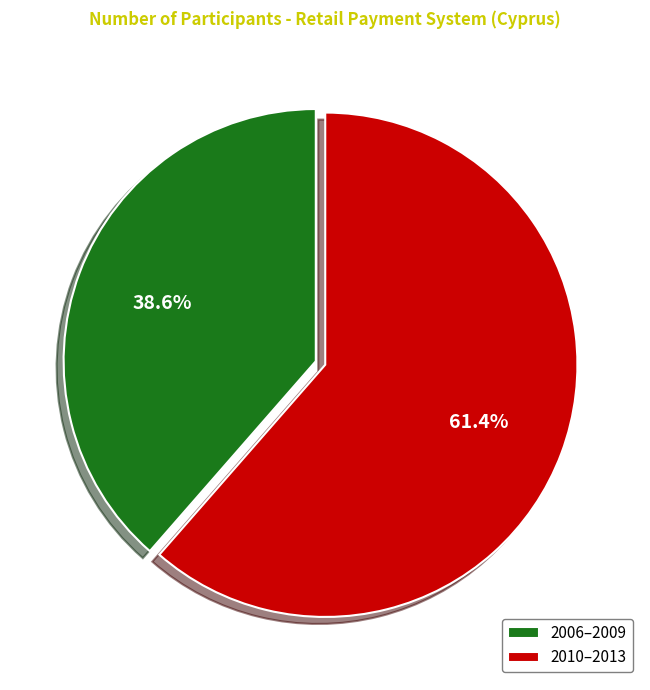

Approximately how many times larger is the value at 2010–2013 compared to 2006–2009?

1.6